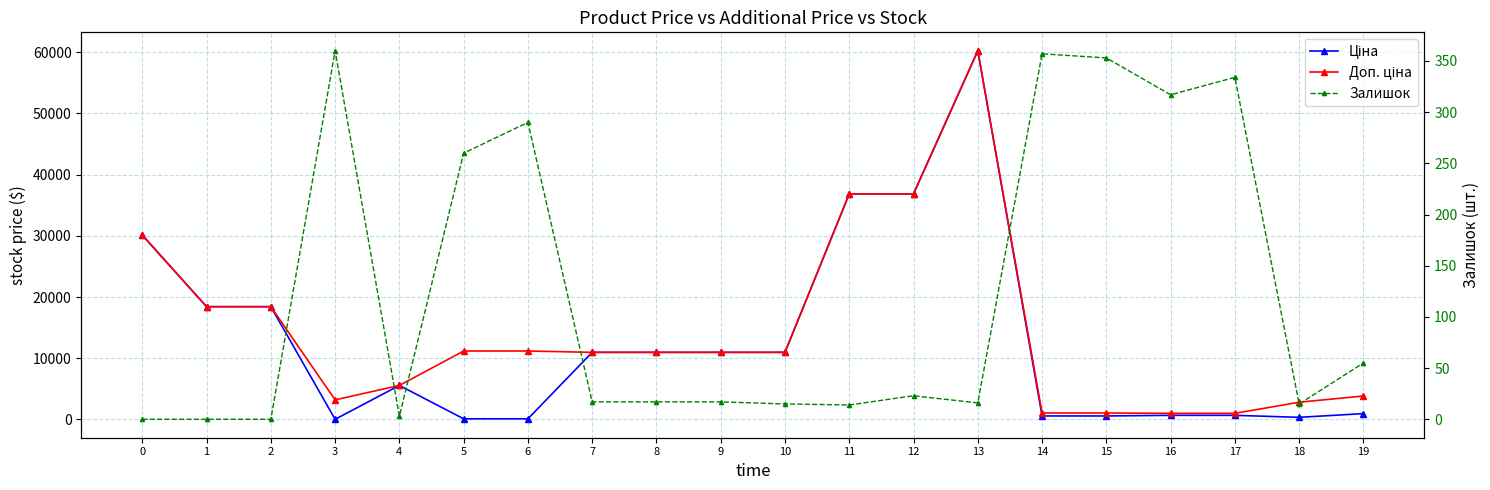

What is the value of the Ціна point at the 19th from the left?

352.6